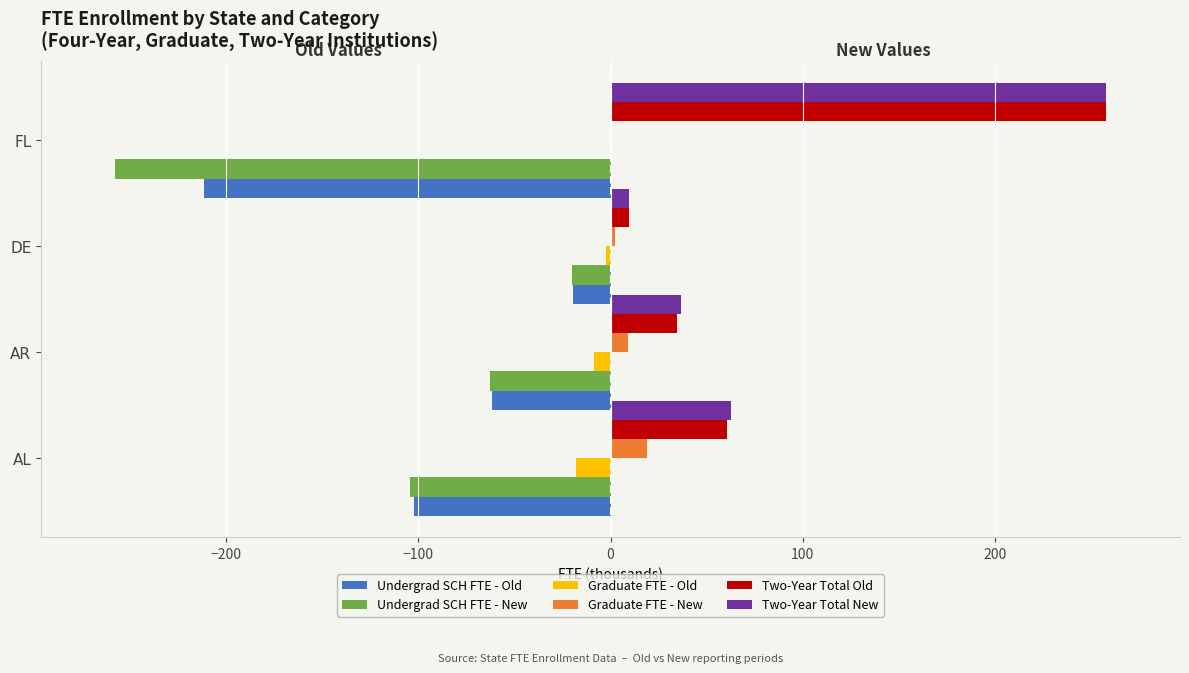

True or false: Undergrad SCH FTE - New has a value of -257.5 at FL.

True